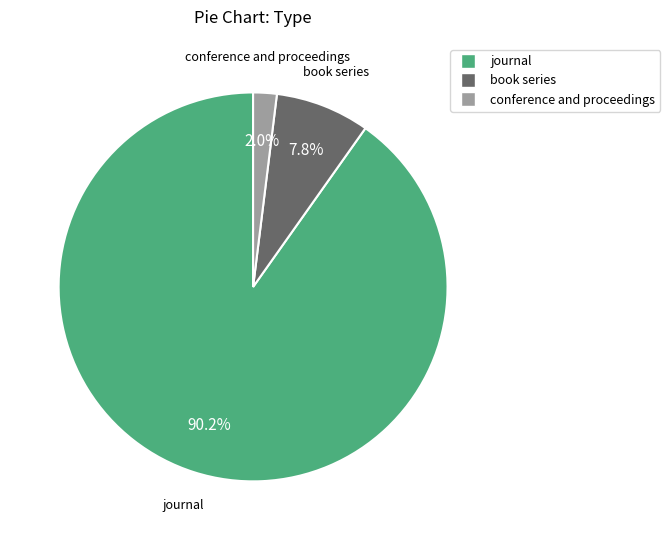

The conference and proceedings slice represents 2% of the pie. True or false?

True